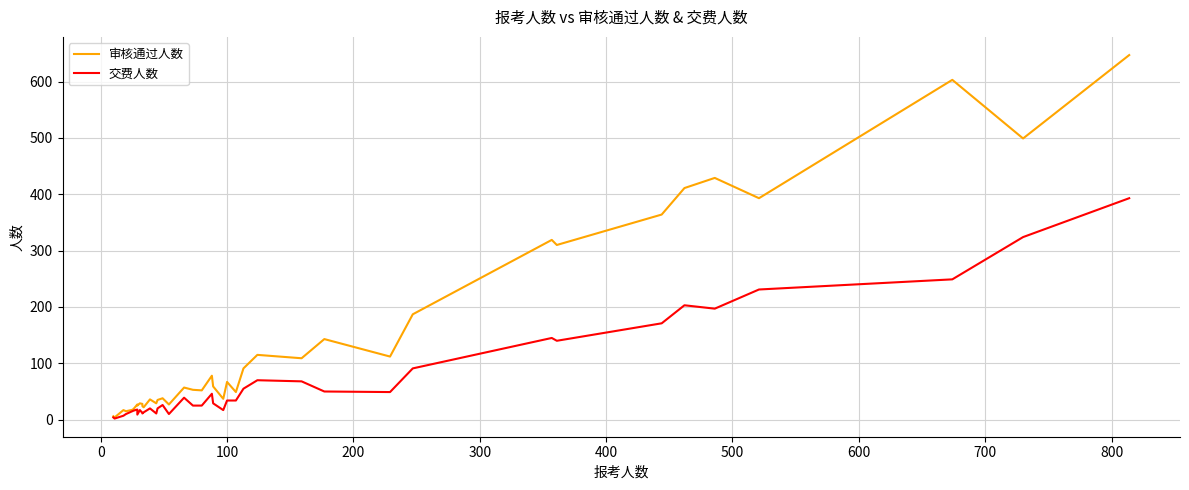

True or false: 交费人数 has more than 2 points higher than both neighbors.

True